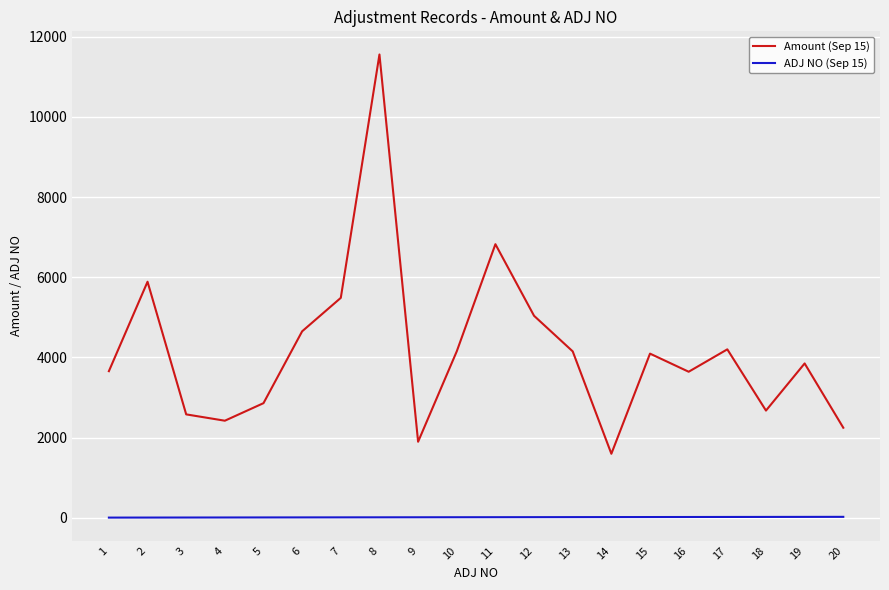

List the series in order of their overall mean, highest first.

Amount (Sep 15), ADJ NO (Sep 15)